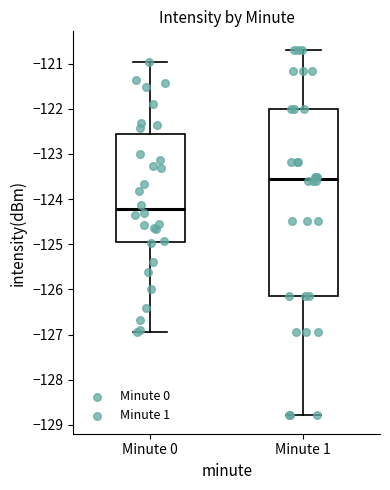

Which box is the tallest, from its lower edge to its upper edge?

Minute 1